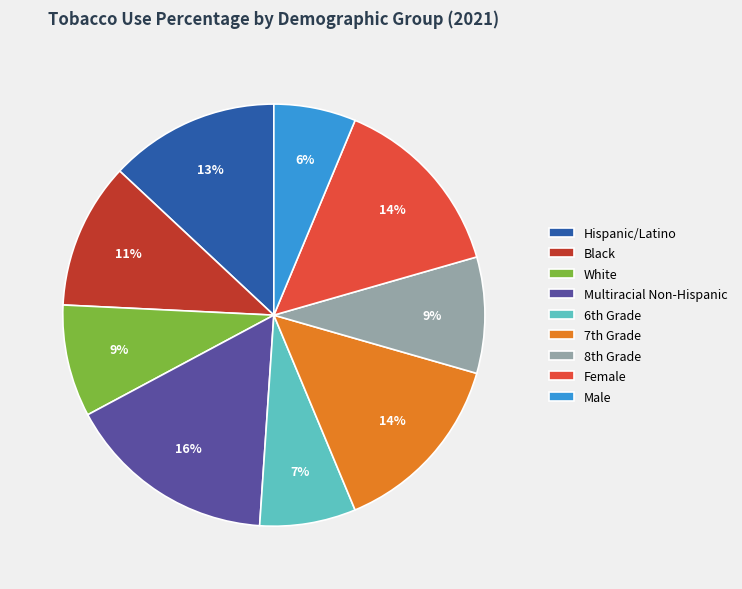

What is the largest slice in the pie chart?

Multiracial Non-Hispanic